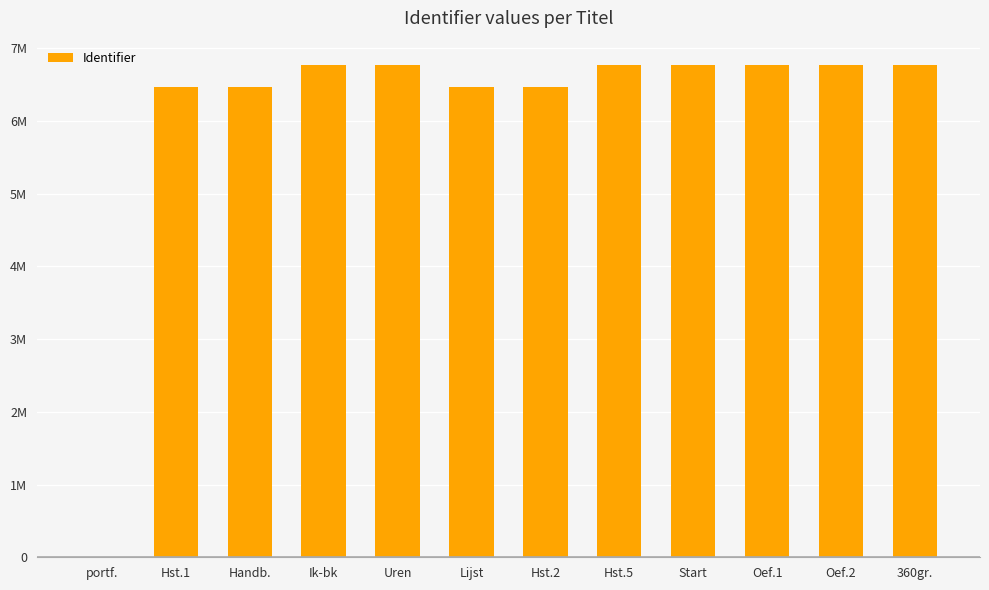

True or false: the data shows 6460175 at Handb..

True